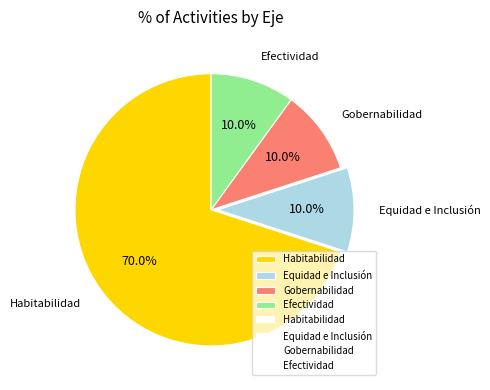

How many slices are in this pie chart?

4